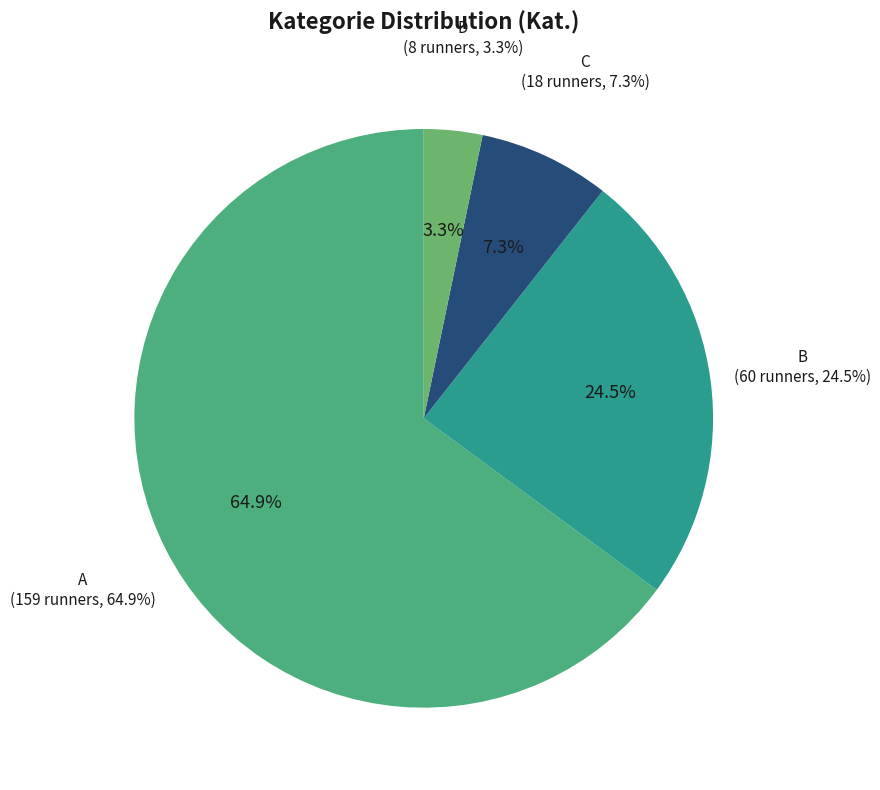

How many segments does this pie chart have?

4